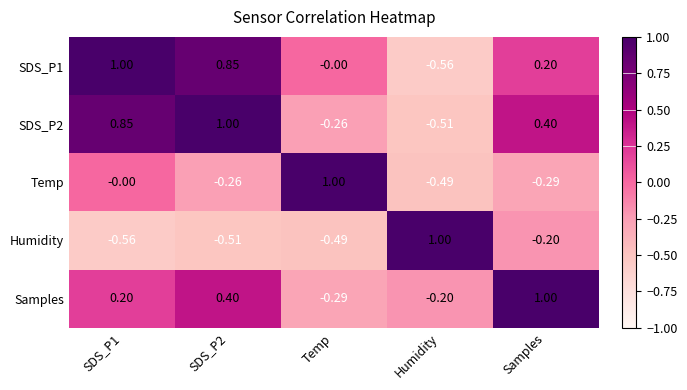

Which category has the lowest value in the SDS_P1 series?

Humidity